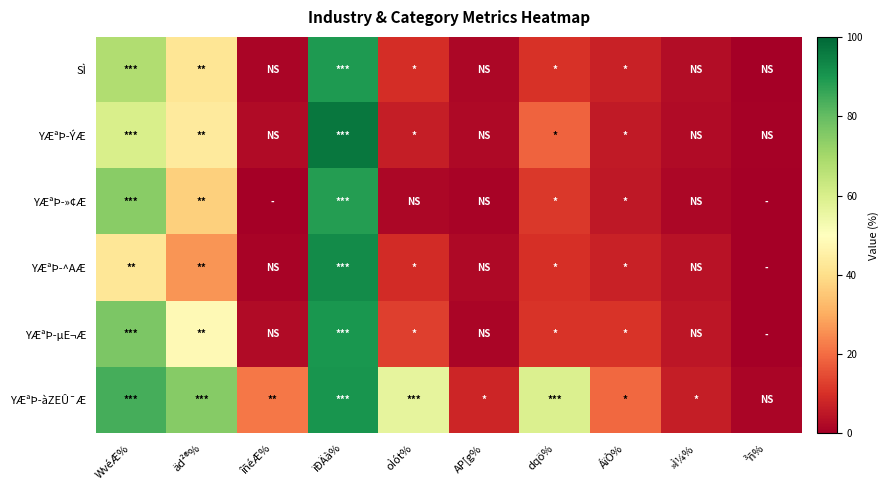

Reading right to left, what are all the values shown in this chart?

SÌ: ³ñ%=0.1	»Ì¼%=2.8	ÁïÒ%=7.4	dqö%=10.5	AP[g%=1.7	oÌót%=9.5	ïÐÄà%=89.3	îñéÆ%=1.3	äd²®%=41.8	WvéÆ%=67.7
YÆªÞ-ÝÆ: ³ñ%=0.4	»Ì¼%=2.7	ÁïÒ%=5.7	dqö%=18.7	AP[g%=2.3	oÌót%=6.4	ïÐÄà%=96.8	îñéÆ%=2.4	äd²®%=43.7	WvéÆ%=60.1
YÆªÞ-»¢Æ: ³ñ%=0.0	»Ì¼%=1.6	ÁïÒ%=5.4	dqö%=11.6	AP[g%=1.1	oÌót%=1.7	ïÐÄà%=88.3	îñéÆ%=0.0	äd²®%=37.0	WvéÆ%=74.4
YÆªÞ-^AÆ: ³ñ%=0.0	»Ì¼%=4.0	ÁïÒ%=7.2	dqö%=9.9	AP[g%=2.0	oÌót%=9.3	ïÐÄà%=92.3	îñéÆ%=0.8	äd²®%=26.2	WvéÆ%=42.4
YÆªÞ-µE¬Æ: ³ñ%=0.0	»Ì¼%=4.7	ÁïÒ%=10.9	dqö%=10.9	AP[g%=1.4	oÌót%=12.6	ïÐÄà%=90.0	îñéÆ%=2.6	äd²®%=48.2	WvéÆ%=76.3
YÆªÞ-àZEÛ¯Æ: ³ñ%=1.2	»Ì¼%=6.6	ÁïÒ%=19.5	dqö%=59.0	AP[g%=8.0	oÌót%=56.4	ïÐÄà%=90.5	îñéÆ%=21.6	äd²®%=74.7	WvéÆ%=84.1